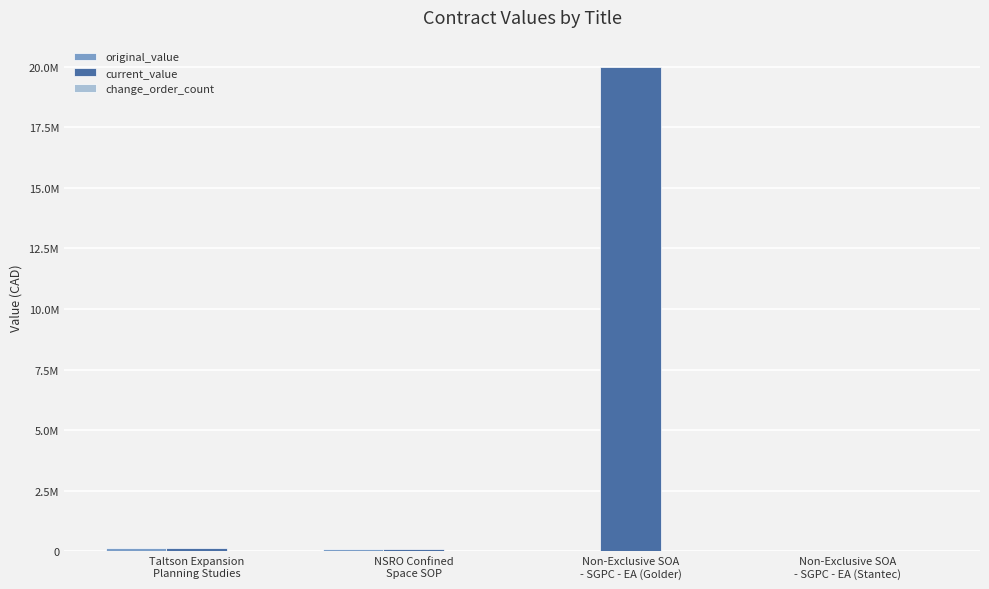

What is the difference between the second highest and minimum values in the current_value series?

123212.0